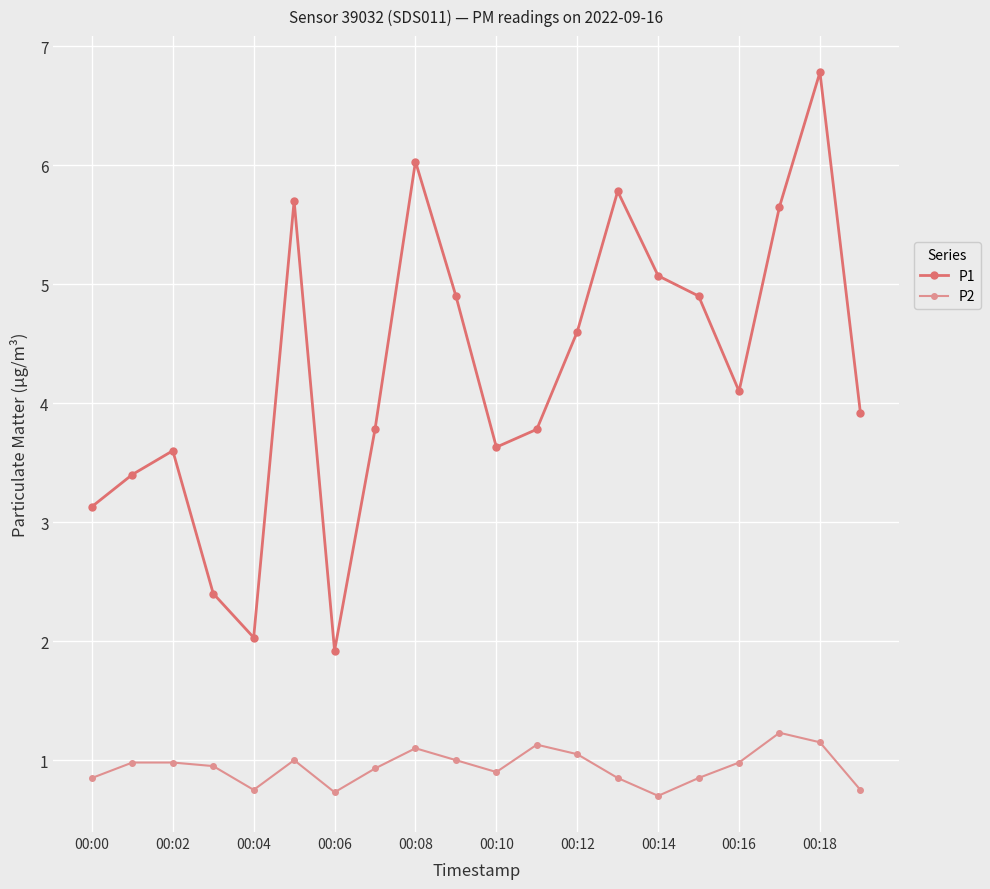

What is the difference between the maximum and minimum values in the P1 series?

4.9